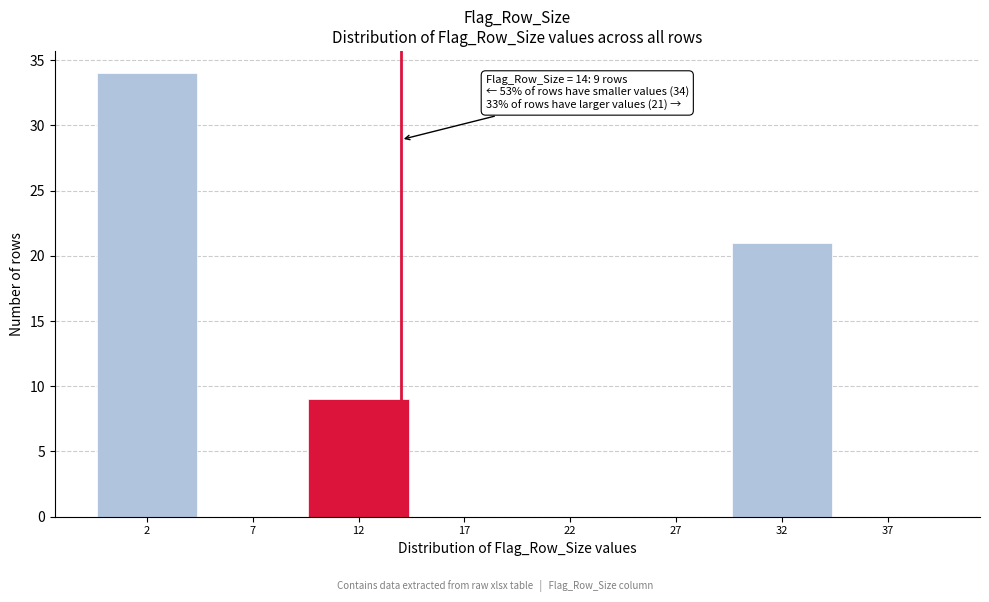

Reading left to right, extract all data points from this chart.

2=34	7=0	12=9	17=0	22=0	27=0	32=21	37=0